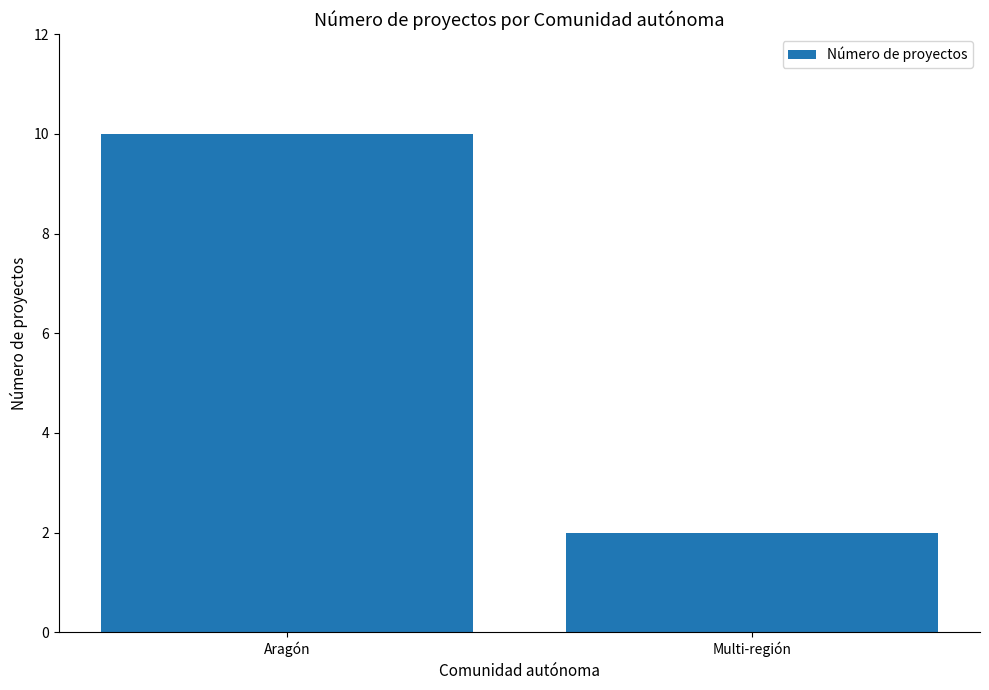

The value at Aragón is 15. True or false?

False